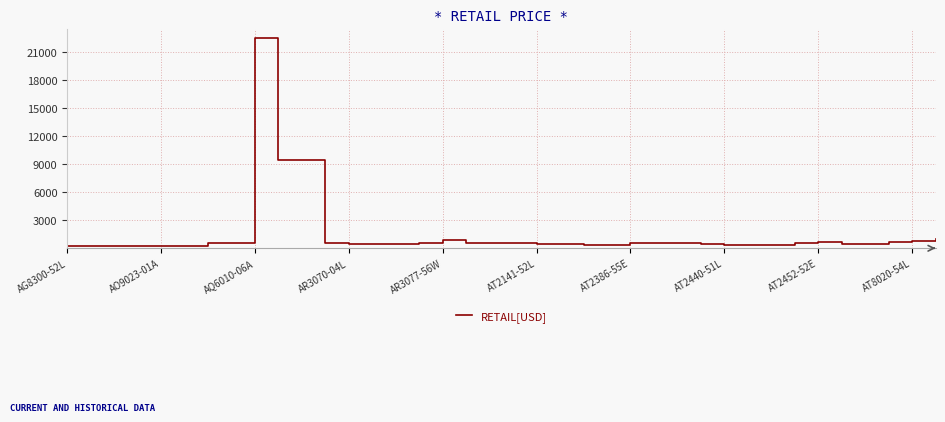

How many lines are shown in the chart?

1